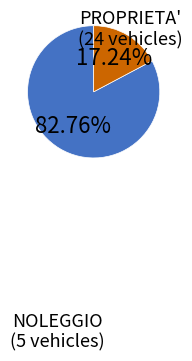

Is there a majority slice in this chart?

Yes